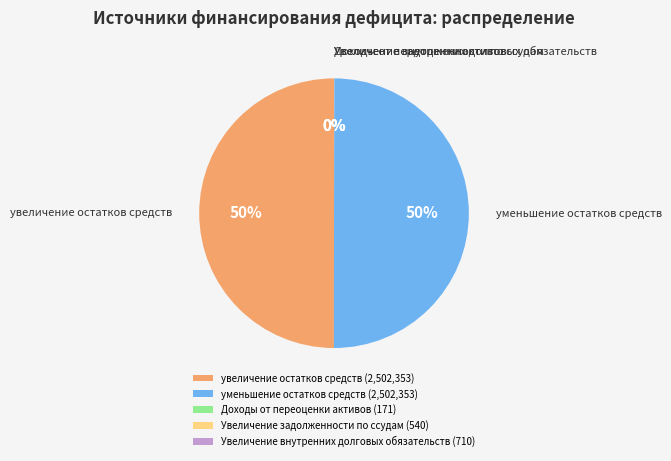

To the nearest percent, what percentage of the pie is уменьшение остатков средств?

50%